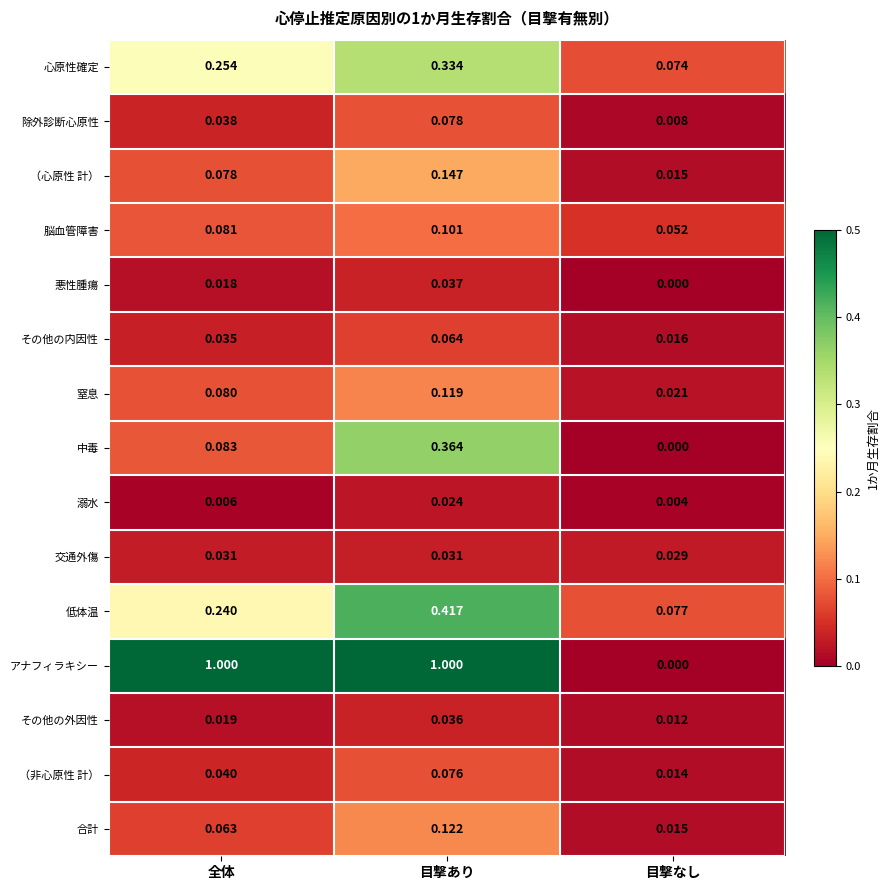

Is the value of アナフィラキシー at 目撃なし greater than the value of 溺水 at 目撃あり?

No